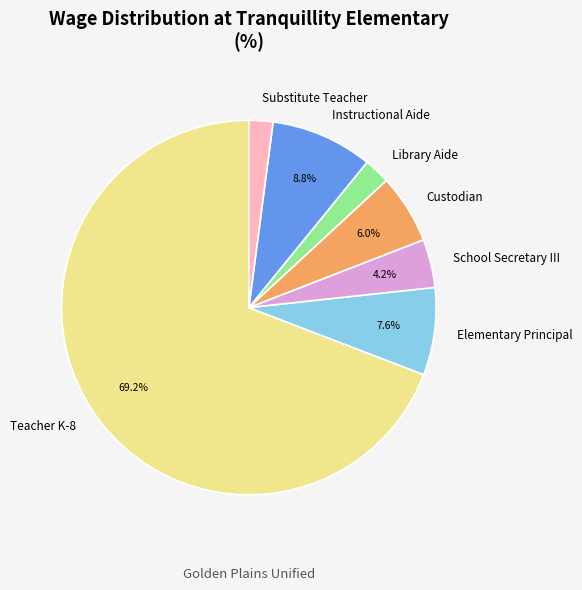

Does Substitute Teacher account for over 50% of the chart?

No